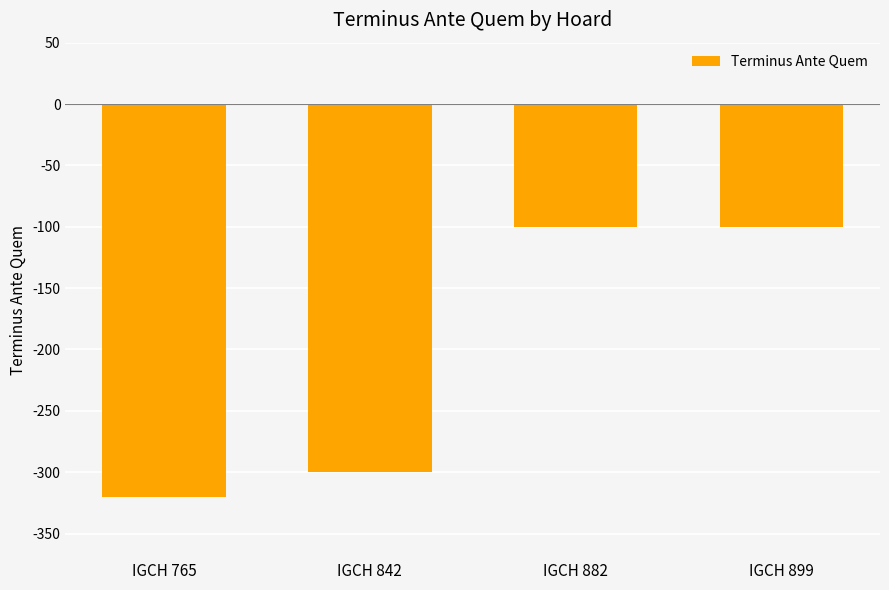

What is the value of the 1st bar from the left?

-320